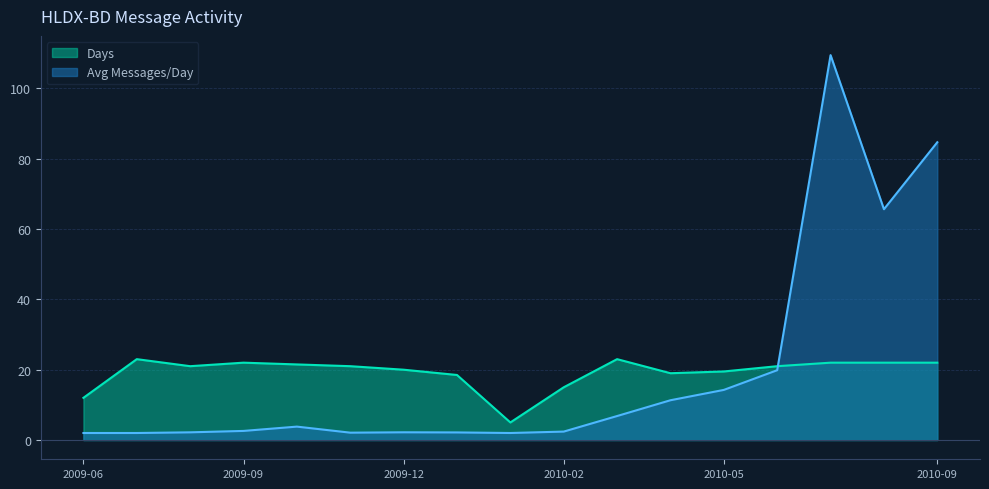

What is the value of the Days point at the 10th from the left?

15.0